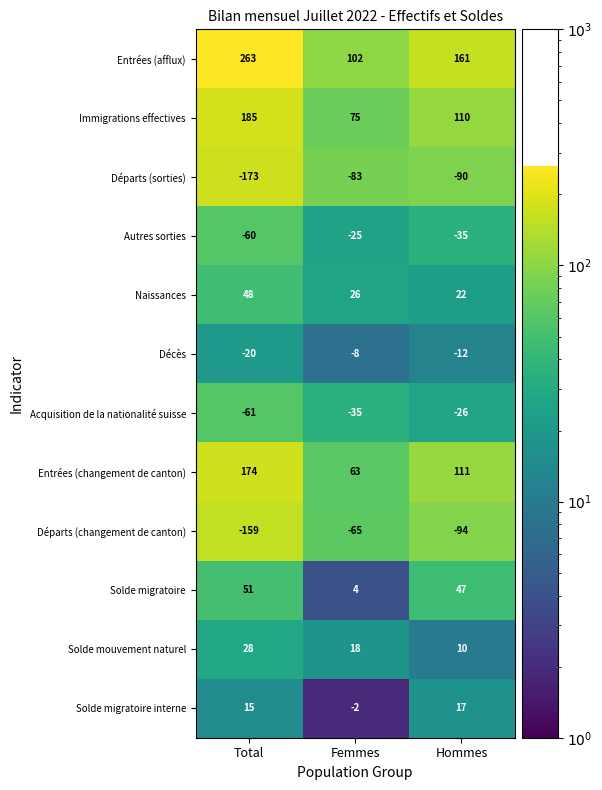

Which series has the largest total across all categories?

Entrées (afflux)